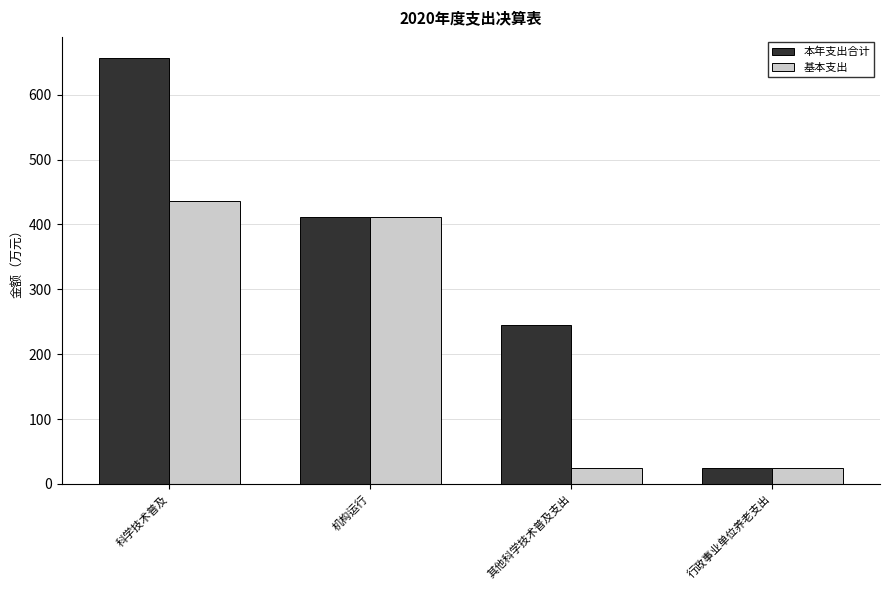

How many series are shown in this chart?

2